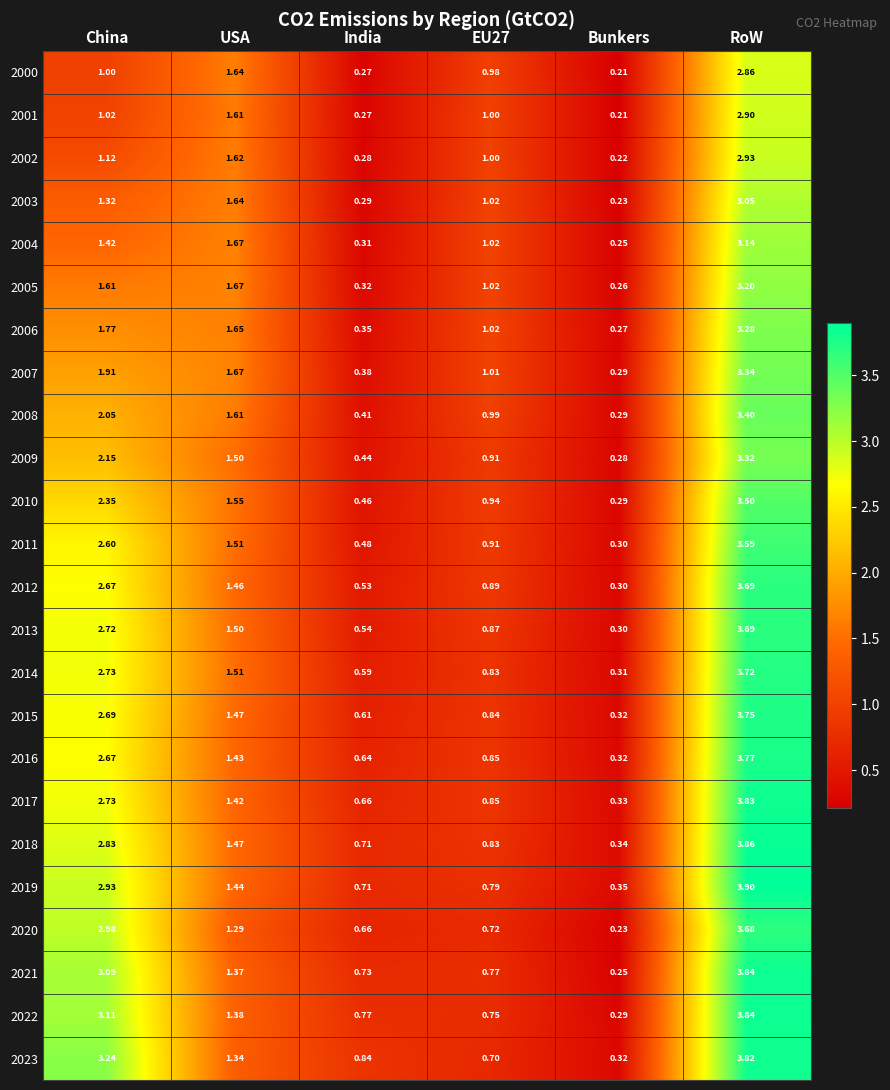

At which label does 2014 first exceed 1?

China